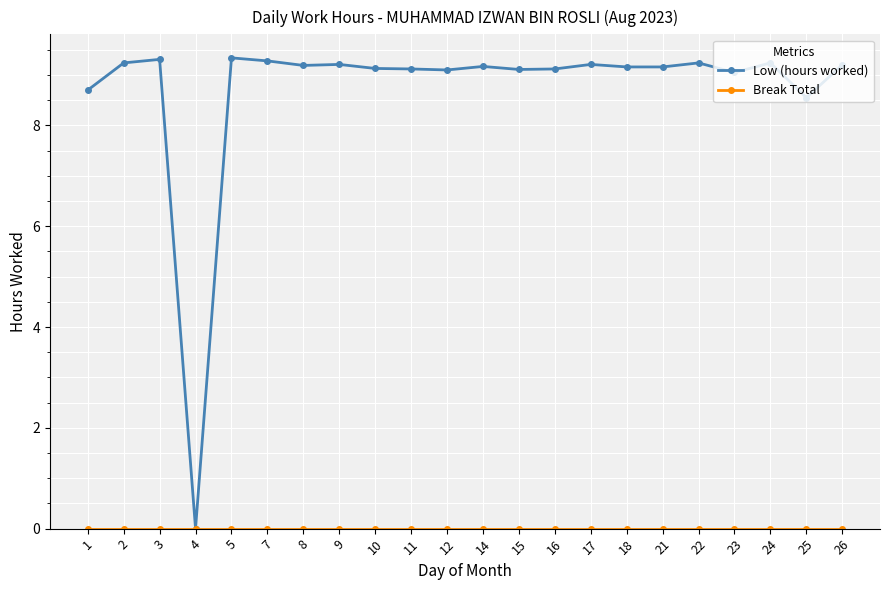

What is the highest value of the Low (hours worked) series?

9.3